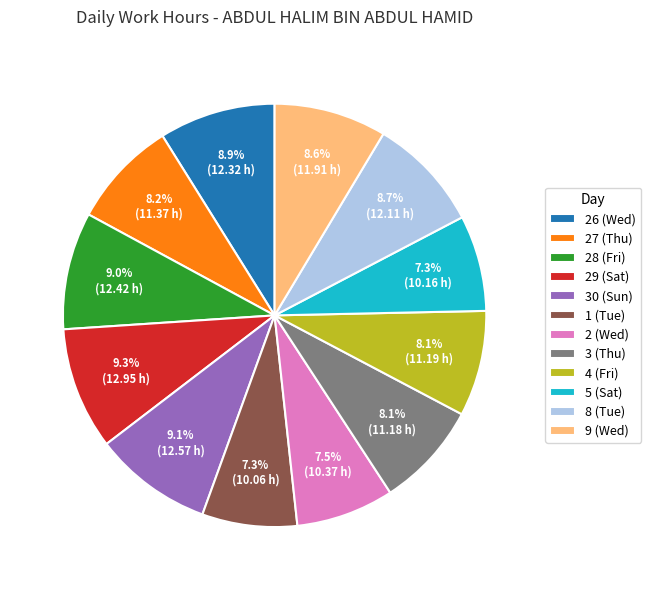

What is the ratio of the value at 30 (Sun) to the value at 5 (Sat)?

1.2